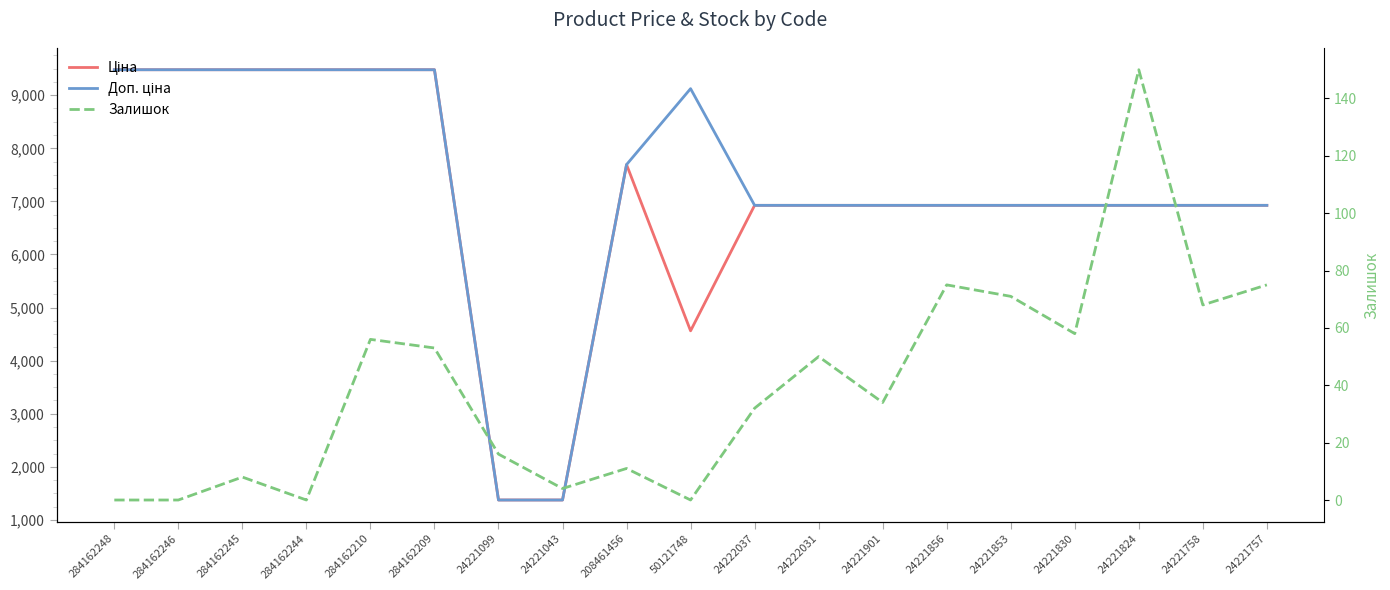

At how many categories does at least one series exceed 3910?

17